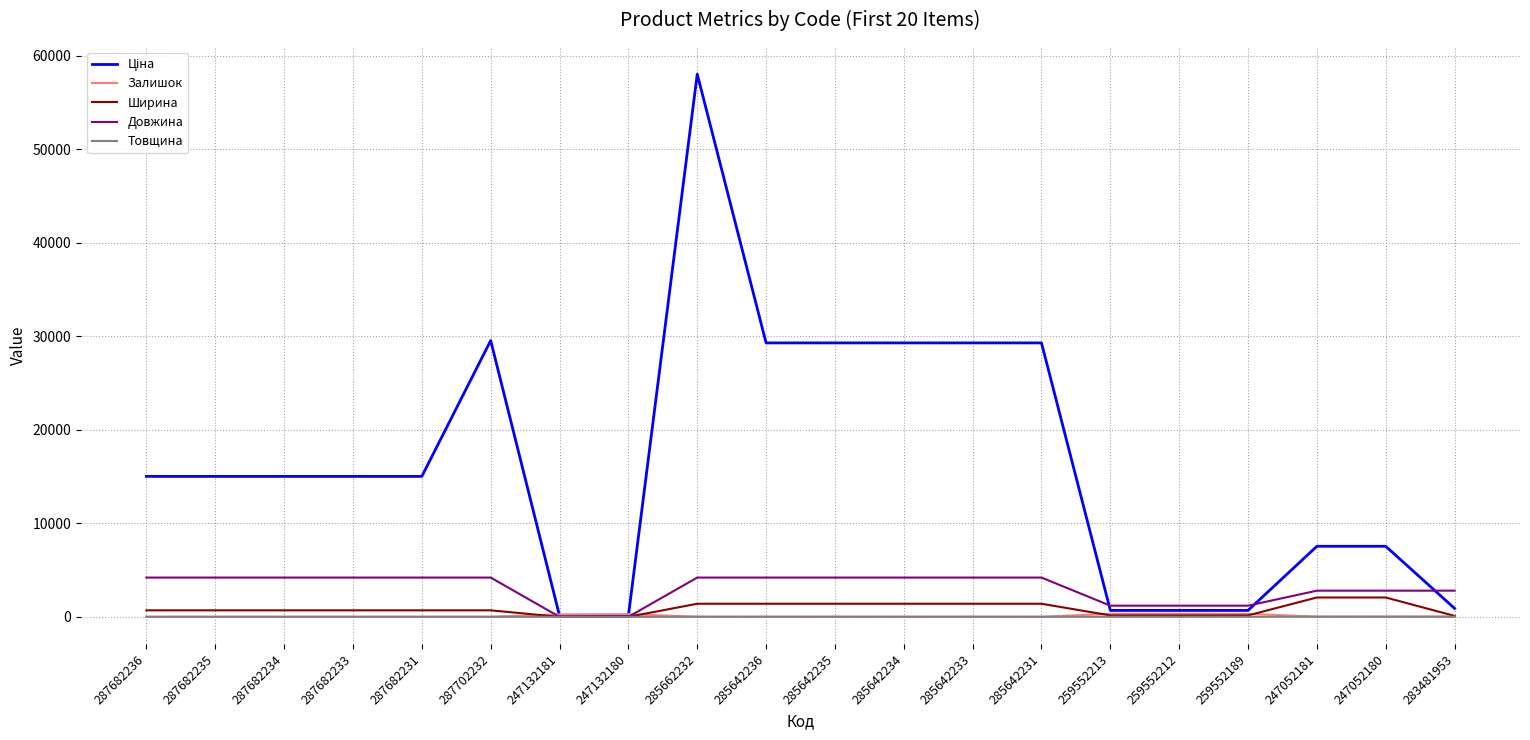

Which series ends up on top after the final intersection of Товщина and Залишок?

Залишок